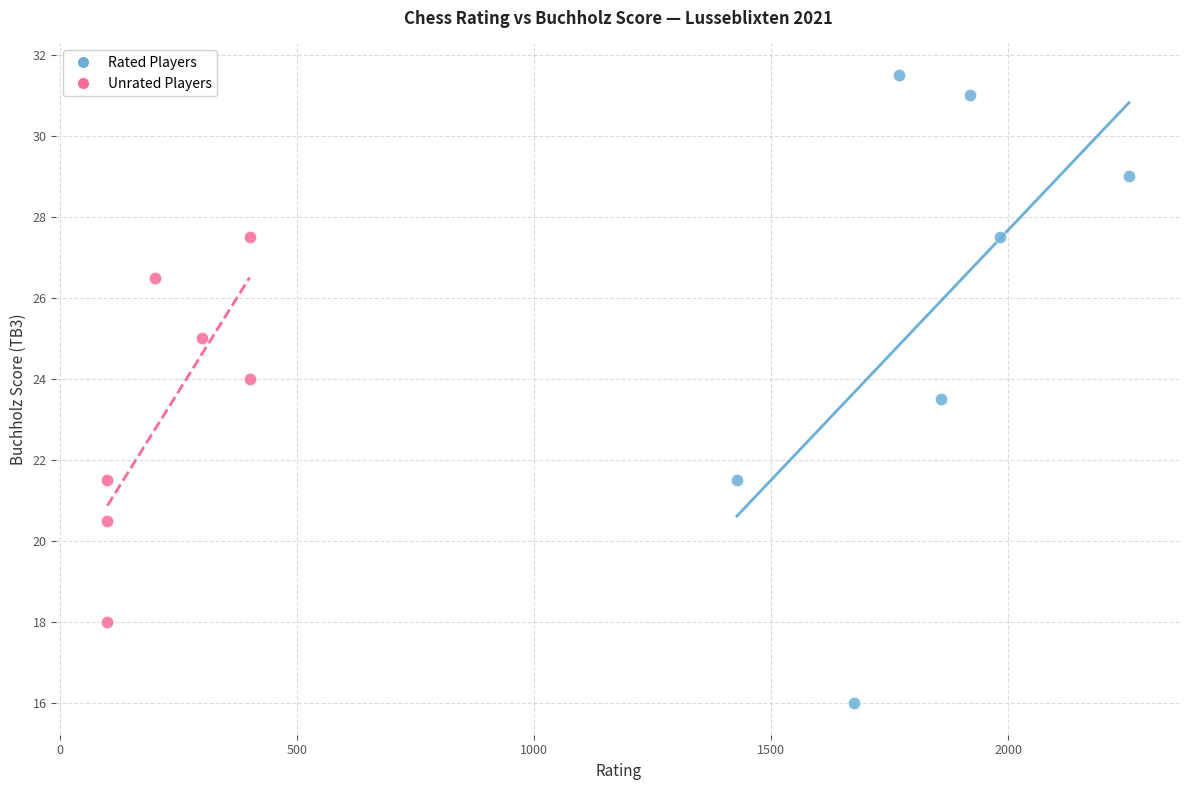

Which series reaches the maximum Y coordinate?

Rated Players